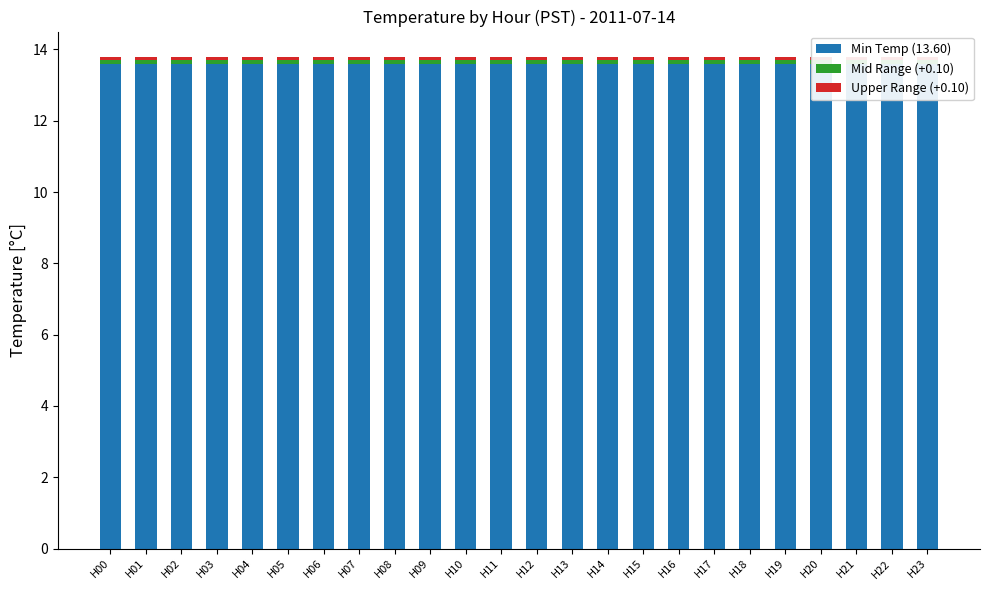

List the labels in order of Min Temp (13.60) value, largest first.

H00, H01, H02, H03, H04, H05, H06, H07, H08, H09, H10, H11, H12, H13, H14, H15, H16, H17, H18, H19, H20, H21, H22, H23